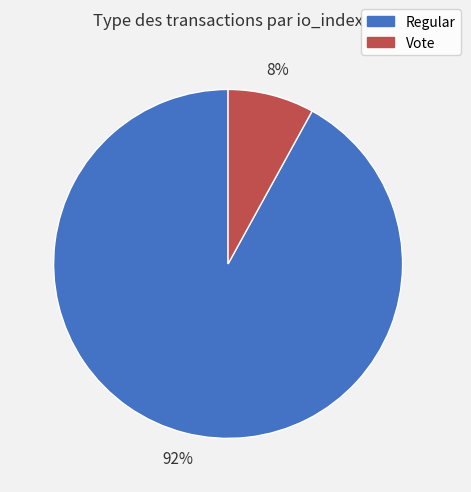

Combined, do Regular and Vote account for over 50%?

Yes